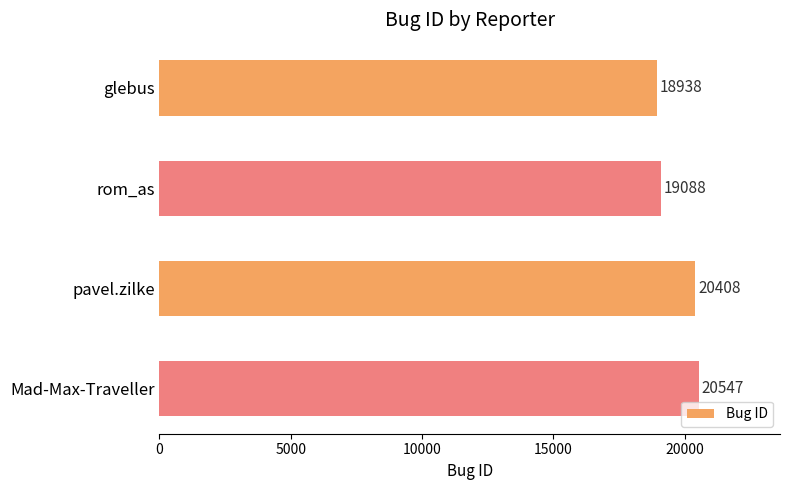

Reading top to bottom, extract all data points from this chart.

glebus=18938	rom_as=19088	pavel.zilke=20408	Mad-Max-Traveller=20547